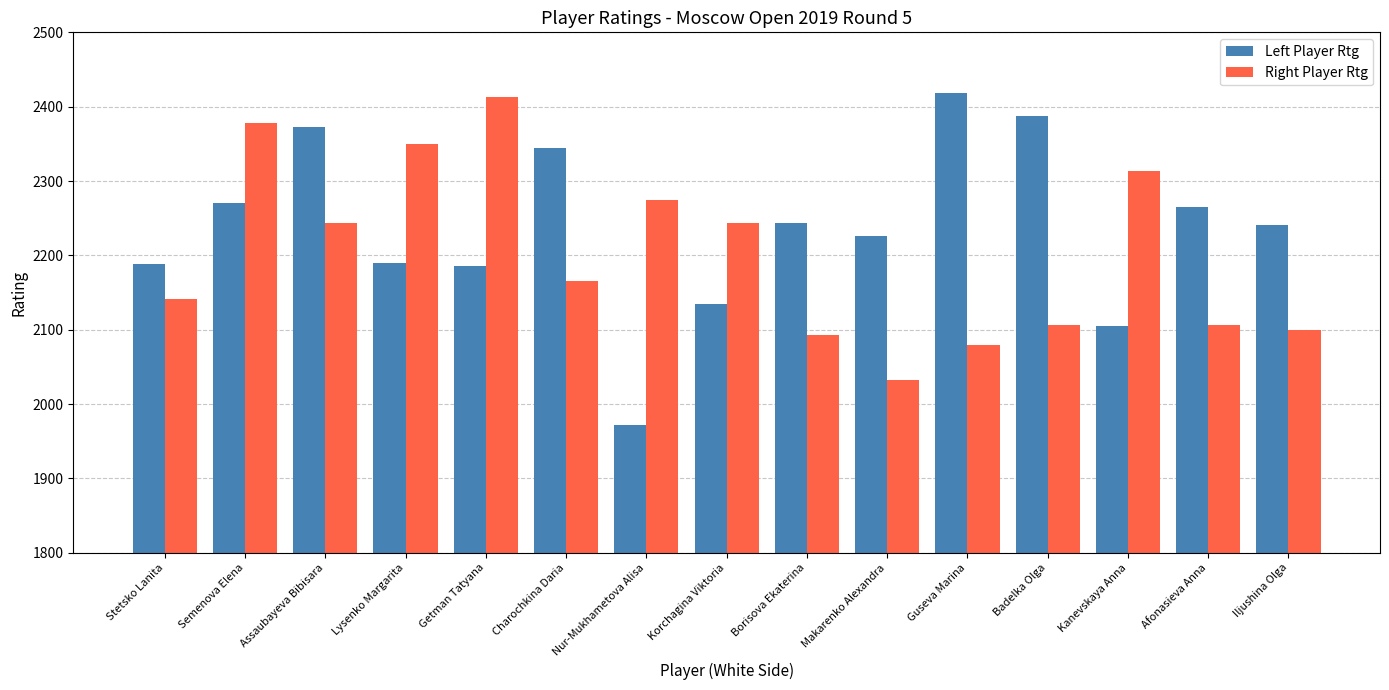

At Badelka Olga, list the series in order from smallest to largest.

Right Player Rtg, Left Player Rtg